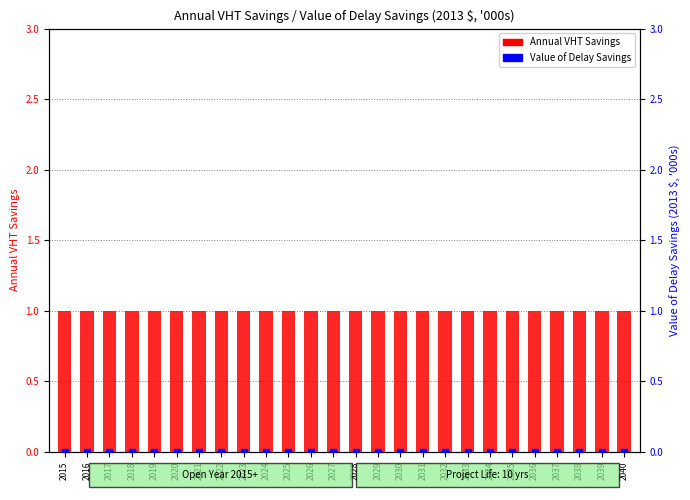

Rank the series by their average value, from lowest to highest.

Value of Delay Savings, Annual VHT Savings